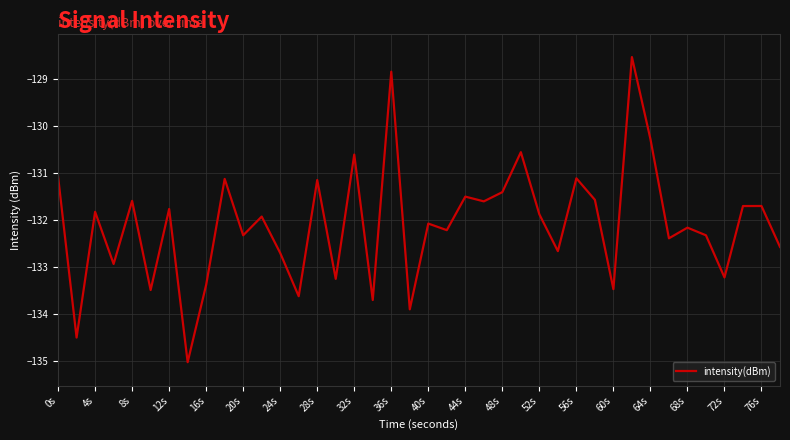

What is the smallest value displayed?

-135.0